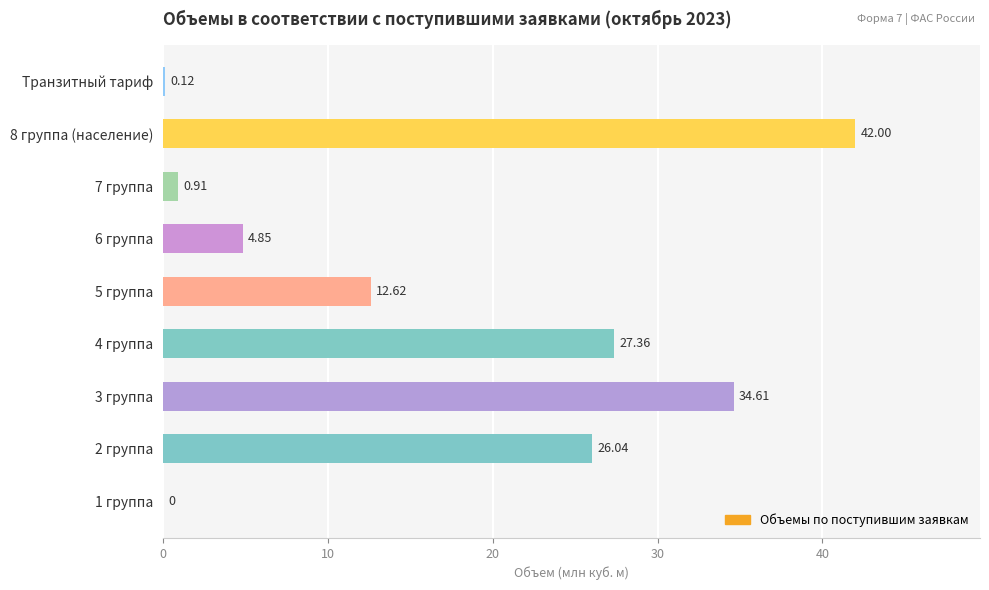

Between 6 группа and Транзитный тариф, which is larger?

6 группа